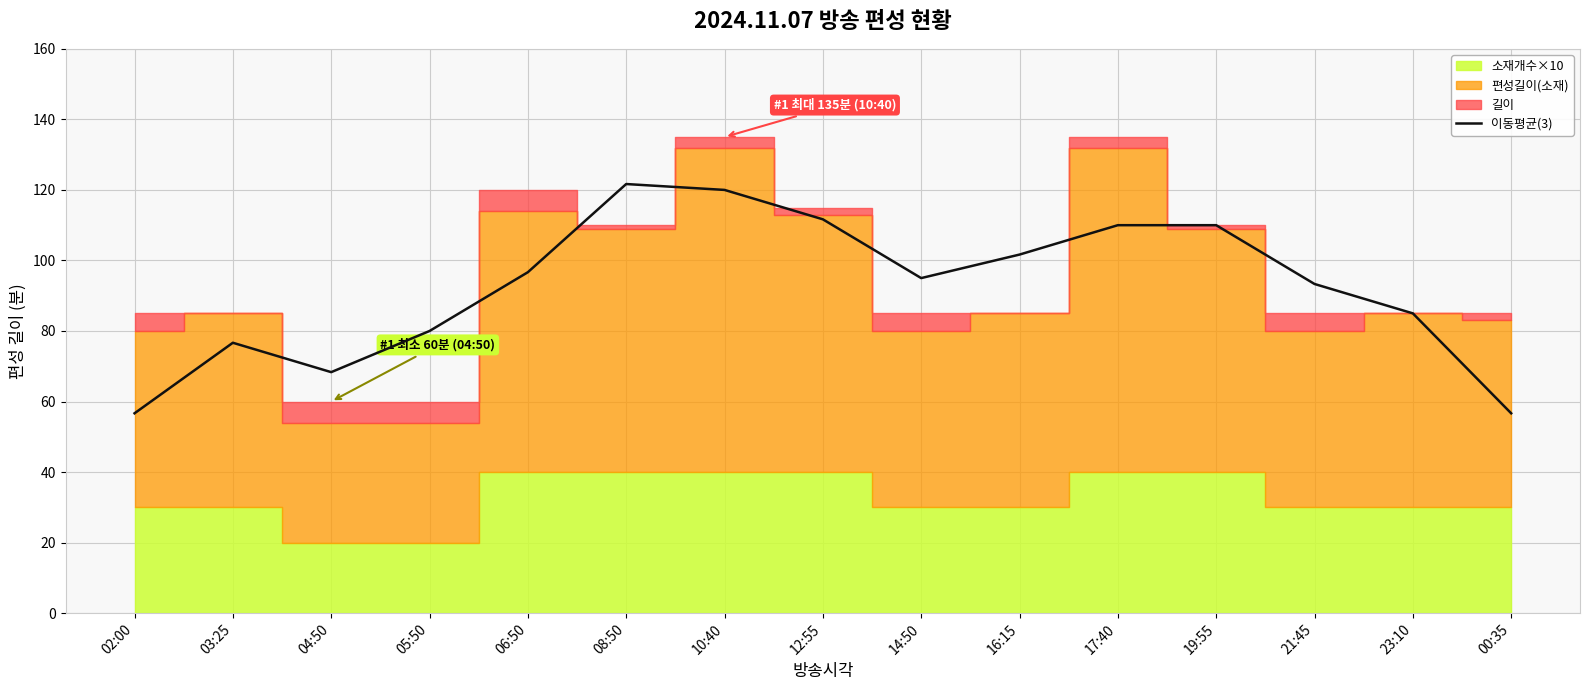

Rank the categories by value from lowest to highest.

02:00, 00:35, 04:50, 03:25, 05:50, 23:10, 21:45, 14:50, 06:50, 16:15, 19:55, 17:40, 12:55, 10:40, 08:50